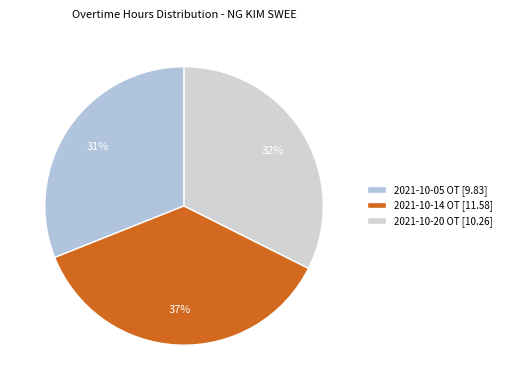

Count the number of slices in the pie.

3